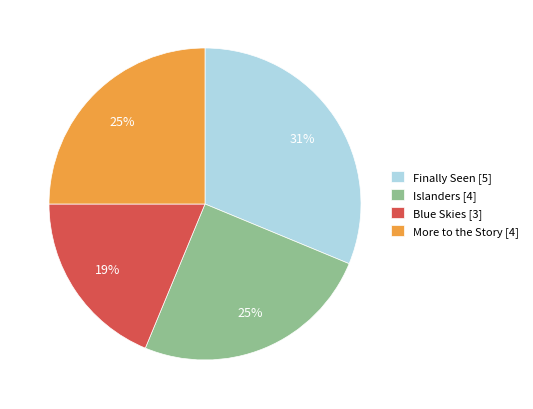

What is the ratio of the value at Islanders to the value at Blue Skies?

1.3